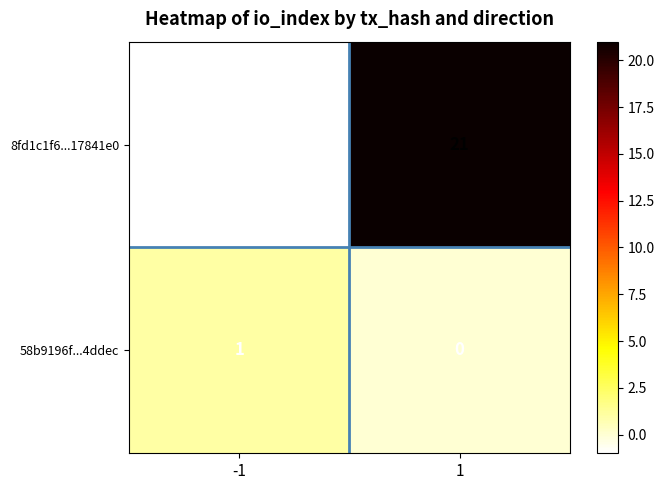

Rank the series by their maximum value, from highest to lowest.

8fd1c1f6...17841e0, 58b9196f...4ddec